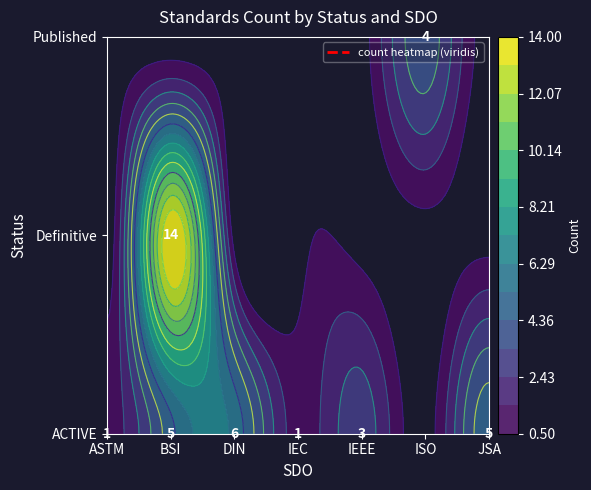

What is the sum of the Published values at 5 and 4?

4